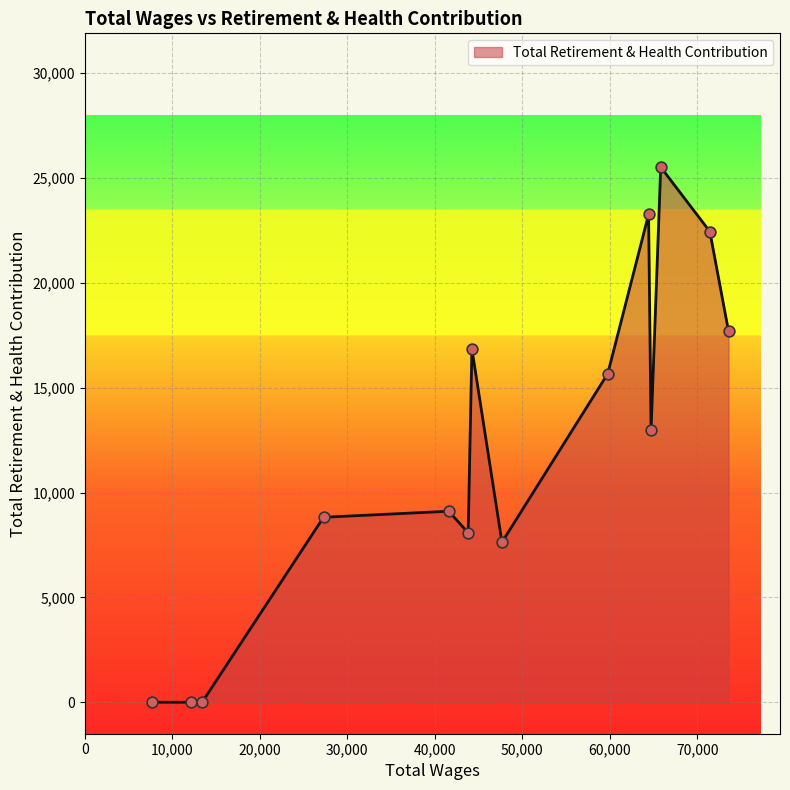

What is the maximum value shown in the chart?

25521